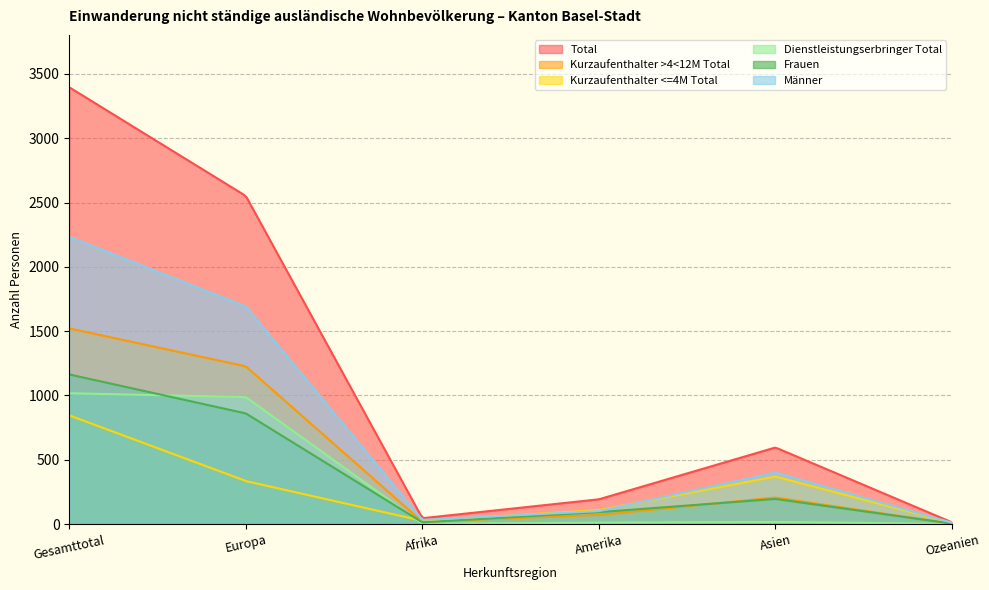

True or false: Frauen and Männer intersect in this chart.

False